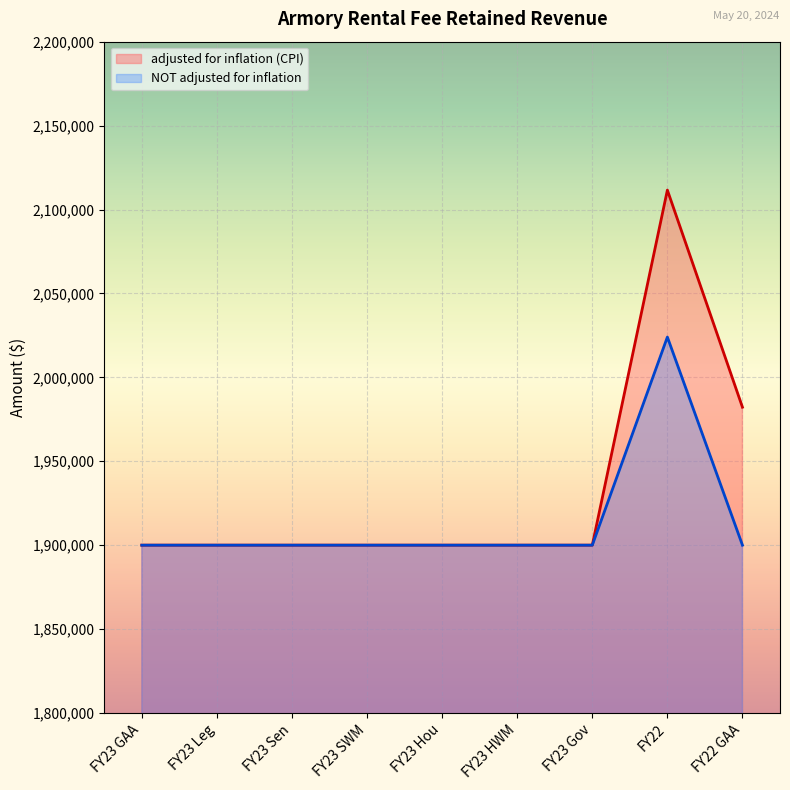

Reading left to right, list all the values displayed in this chart.

adjusted for inflation (CPI): FY23 GAA=1900000	FY23 Leg=1900000	FY23 Sen=1900000	FY23 SWM=1900000	FY23 Hou=1900000	FY23 HWM=1900000	FY23 Gov=1900000	FY22=2111563	FY22 GAA=1982198
NOT adjusted for inflation: FY23 GAA=1900000	FY23 Leg=1900000	FY23 Sen=1900000	FY23 SWM=1900000	FY23 Hou=1900000	FY23 HWM=1900000	FY23 Gov=1900000	FY22=2024000	FY22 GAA=1900000